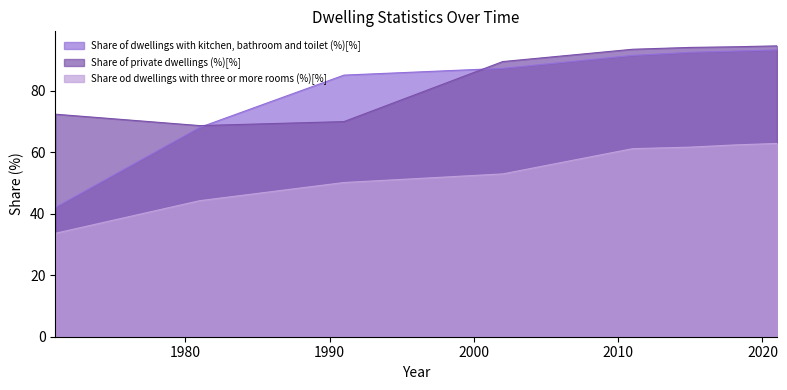

What is the difference between the Share of private dwellings (%)[%] values at 1971 and 1981?

3.7